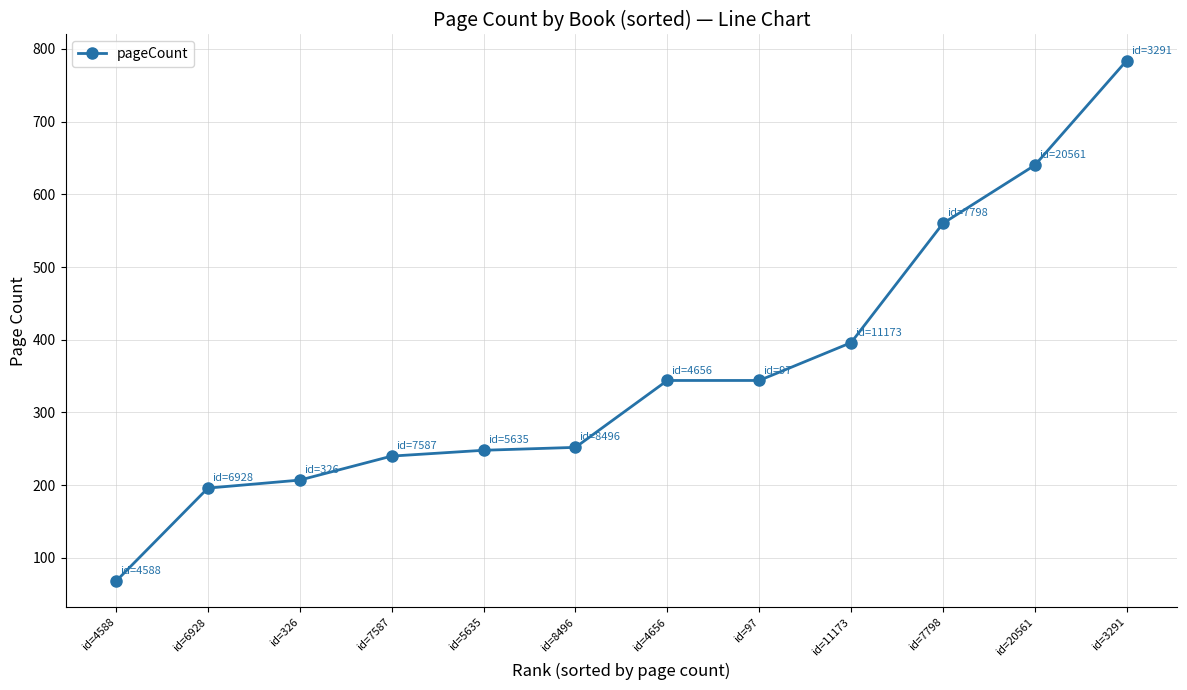

How many lines are shown in the chart?

1